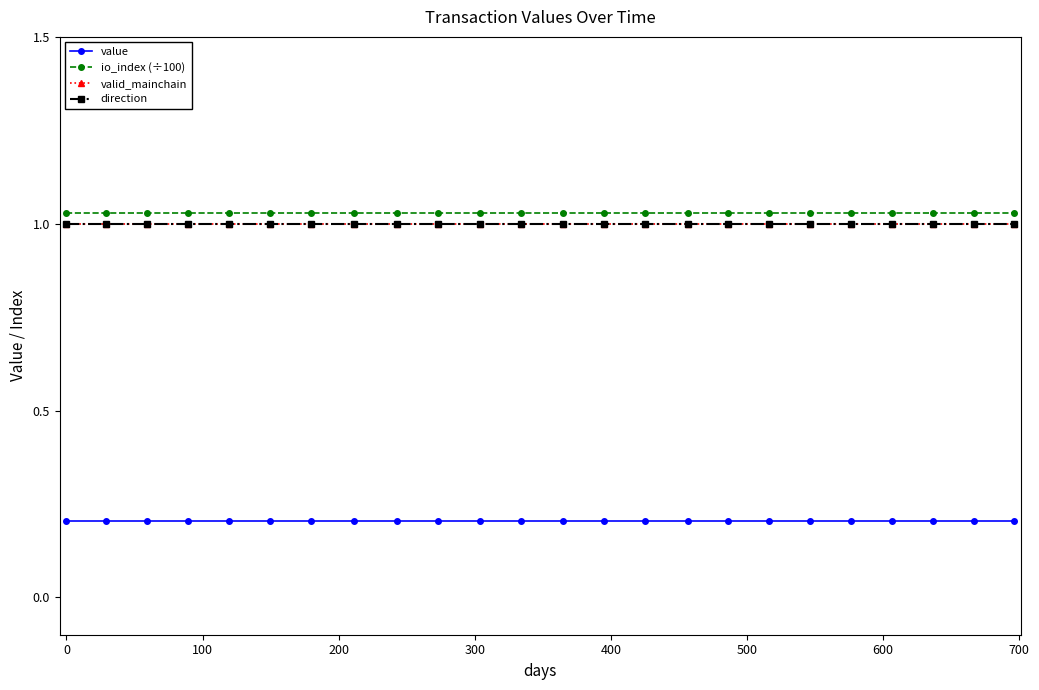

Which series has the widest spread of values?

value